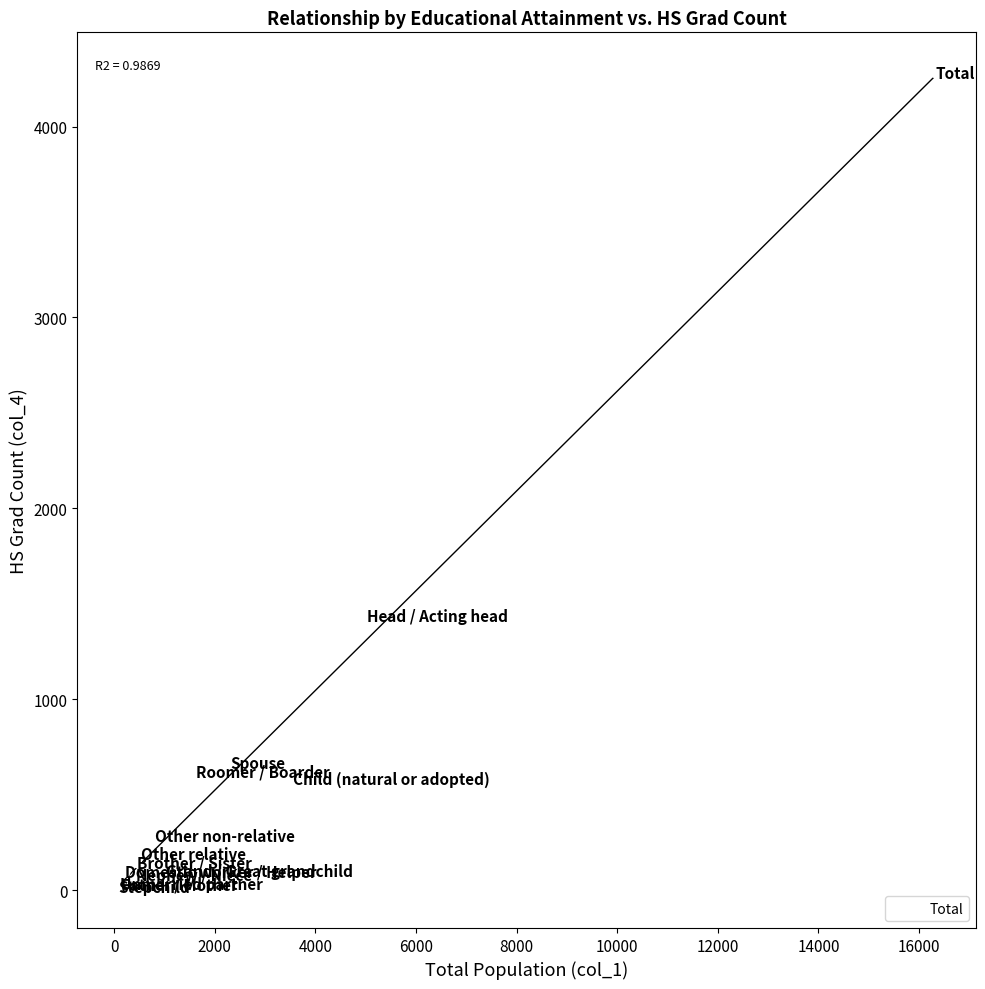

What Y value in the scatter plot is closest to 2148?

1437